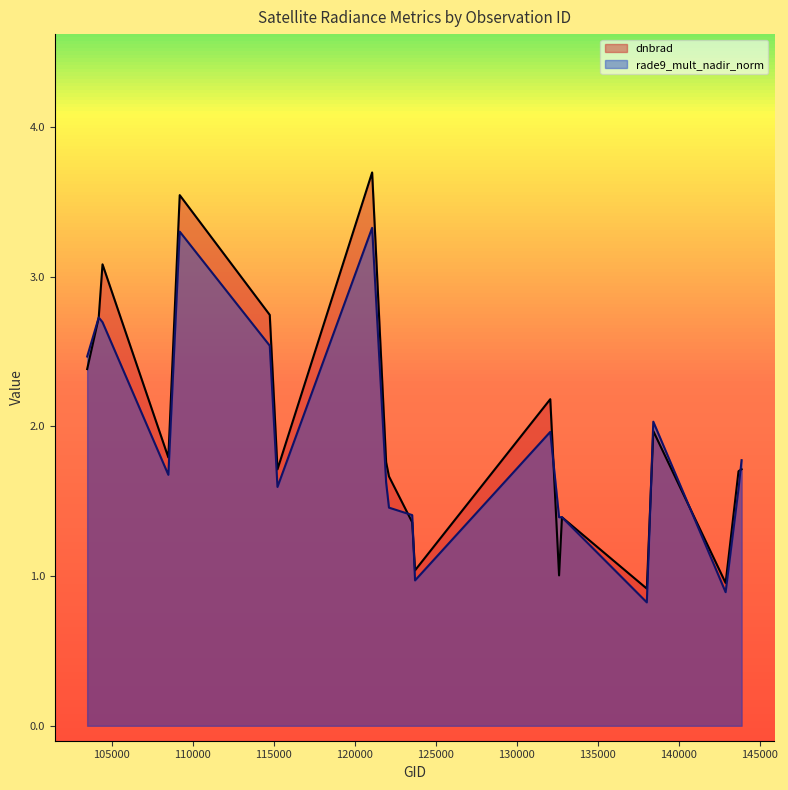

True or false: dnbrad has more than 1 interior local peaks.

True